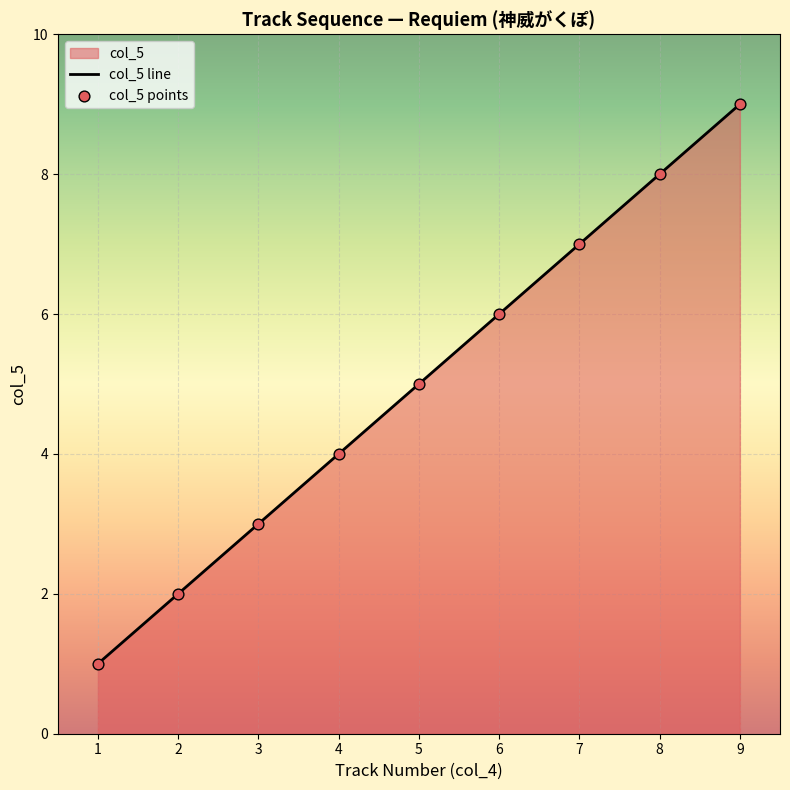

At which category is the sum across all series the highest?

9